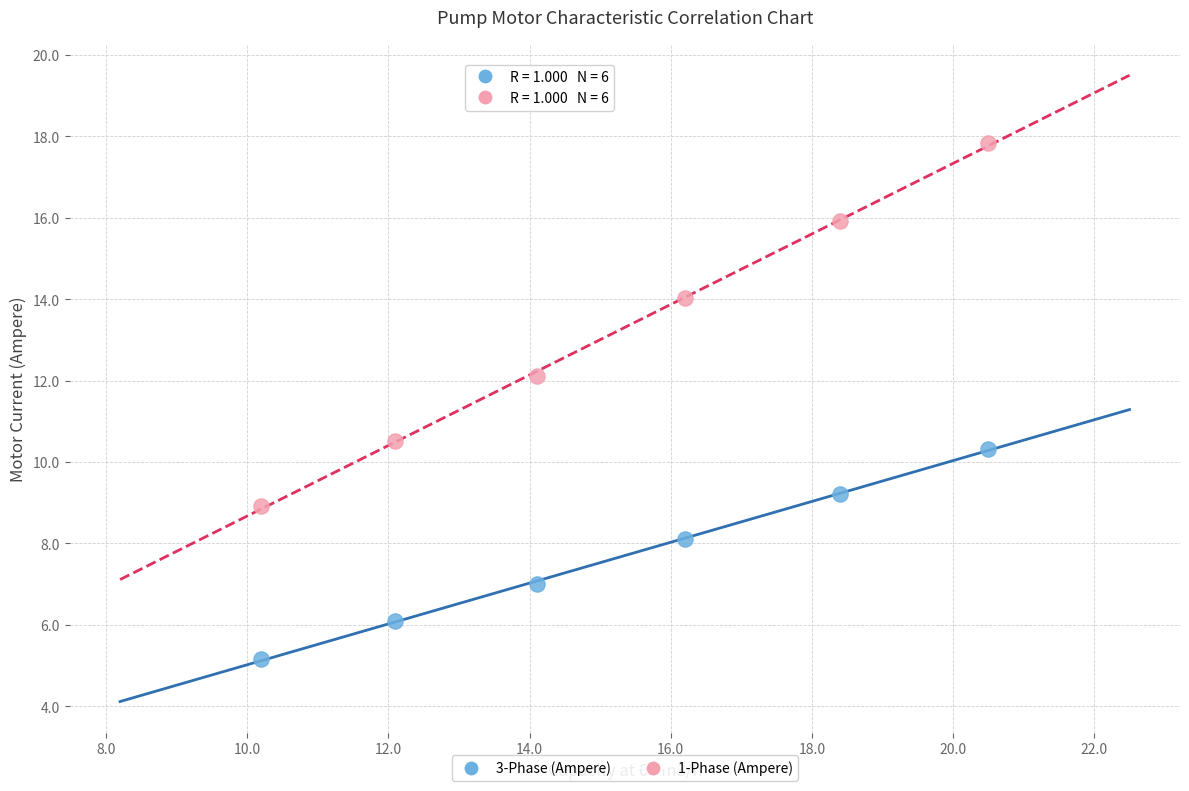

Across all data points, what is the average X value?

15.2